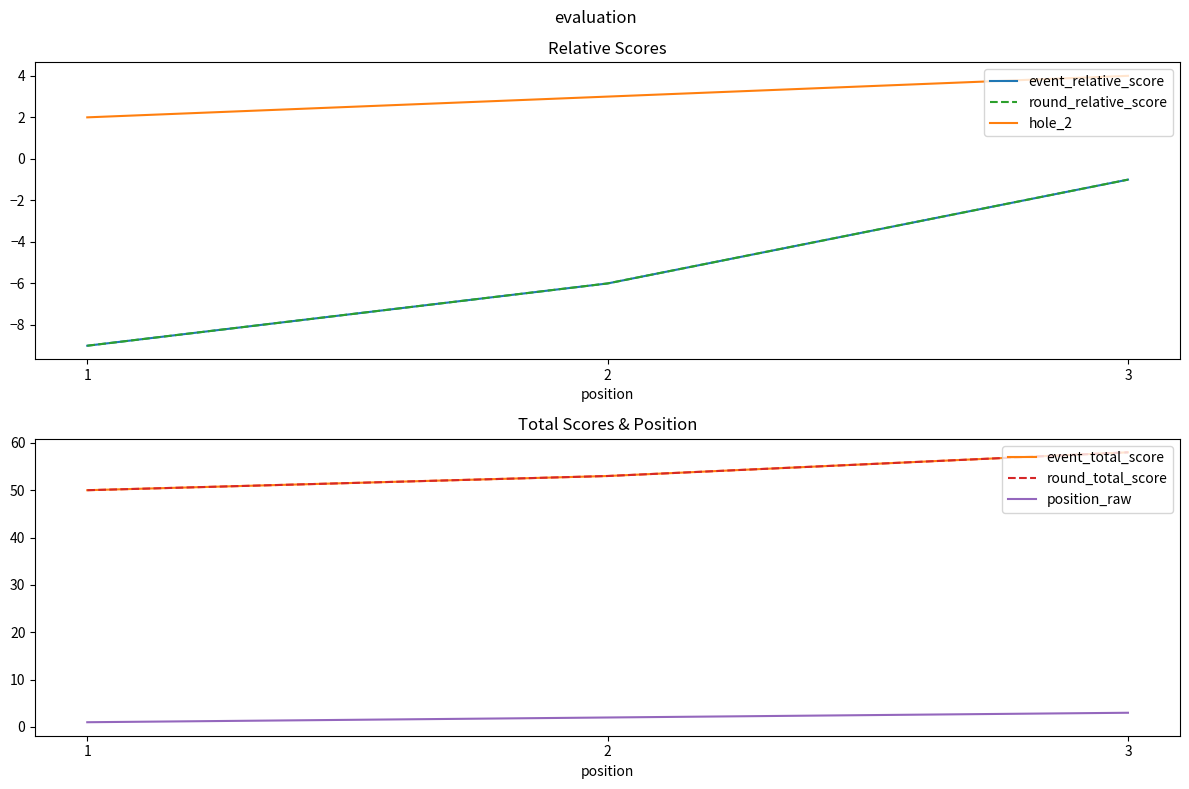

What is the total value across all series at 1?

85